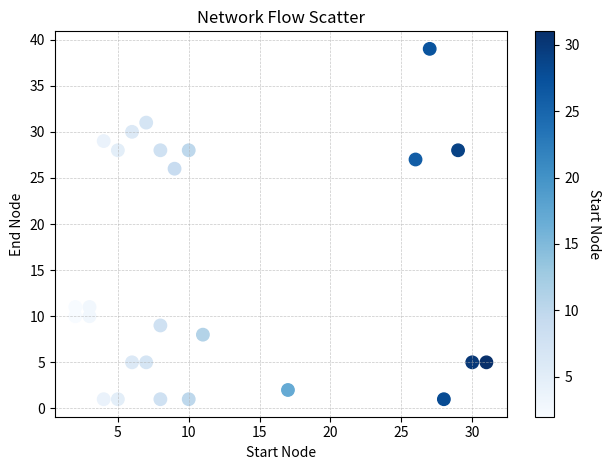

What is the range of X values (max minus min)?

29